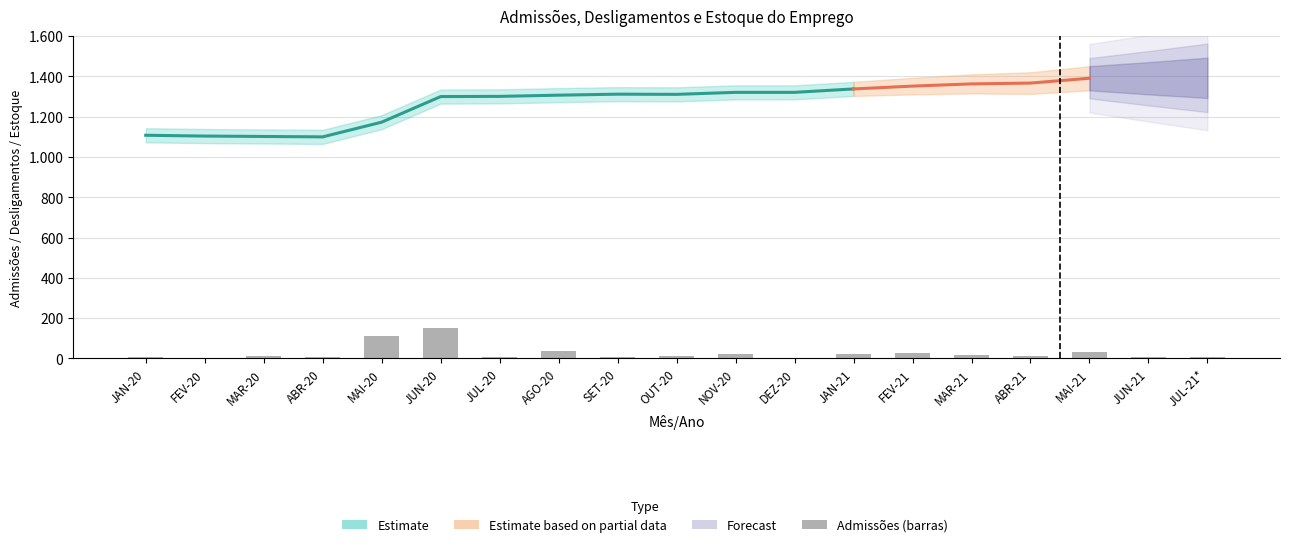

Between JUN-20 and JUL-20, which is larger?

JUL-20